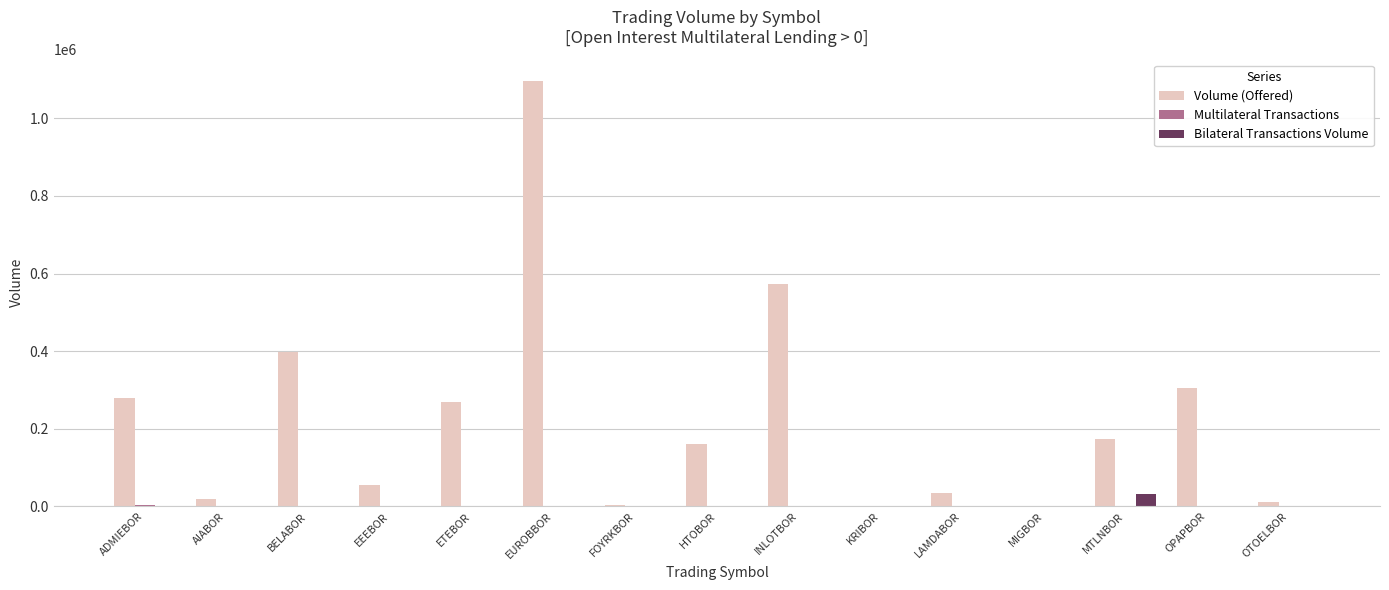

What is the difference between the Bilateral Transactions Volume values at MIGBOR and MTLNBOR?

32000